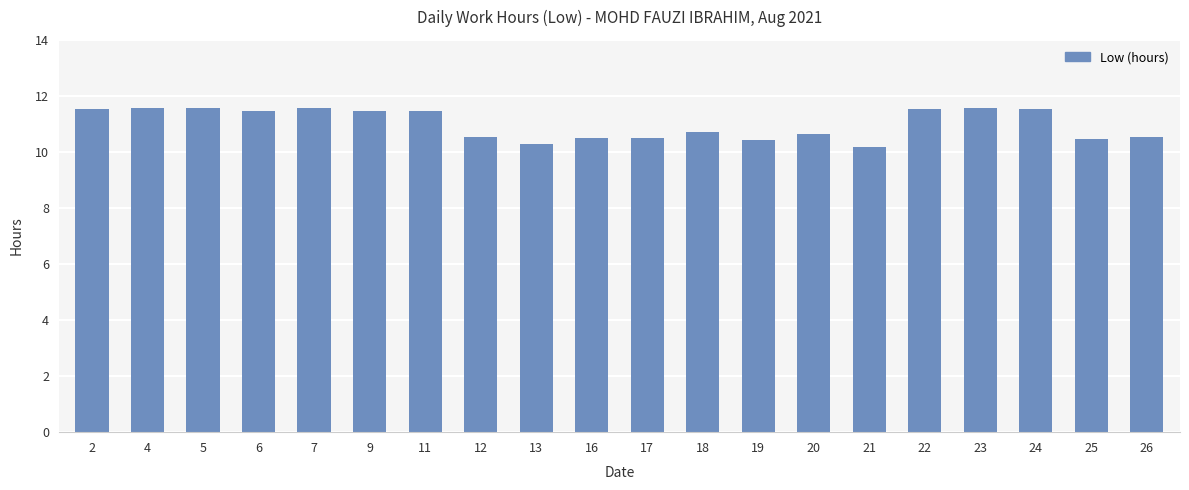

How many values are between 10 and 11?

10